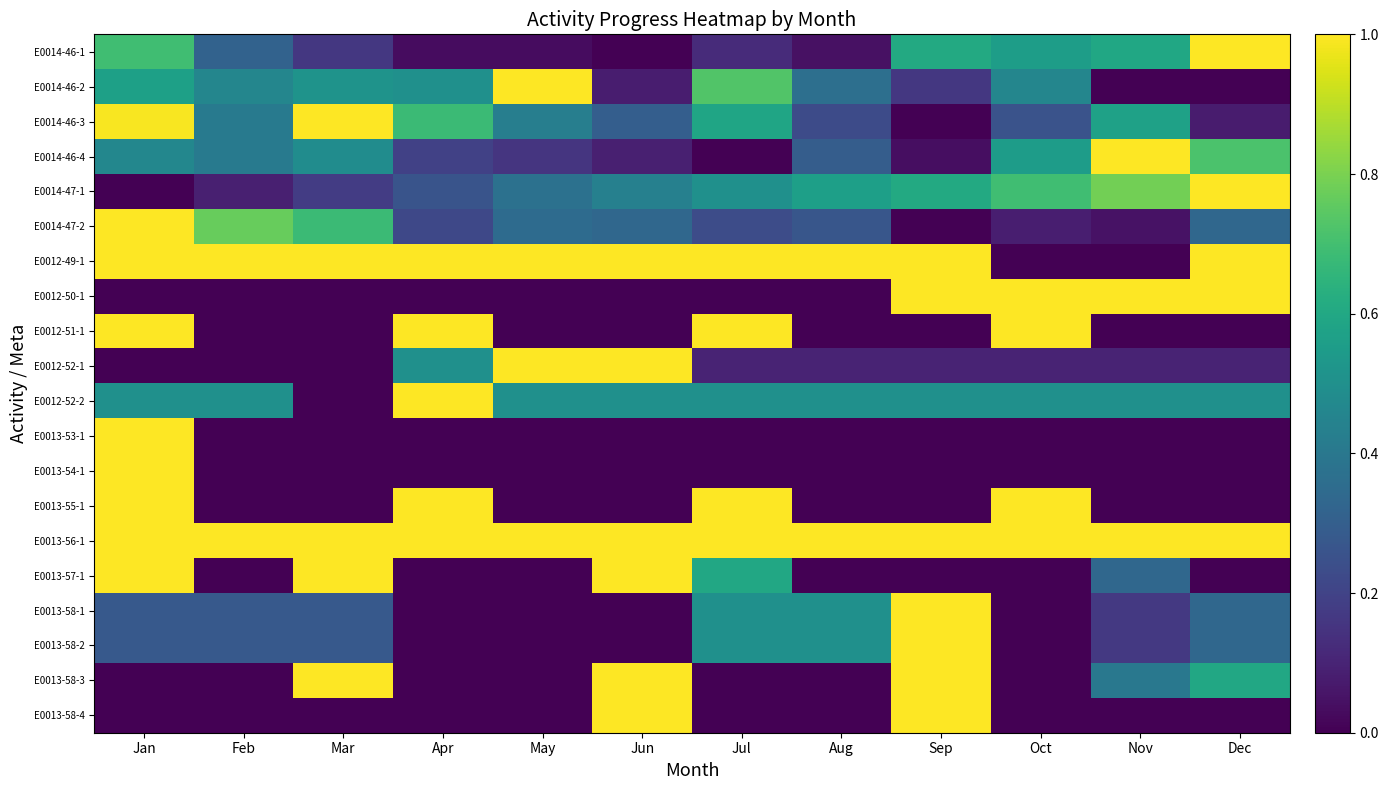

Count the number of categories in the chart.

12